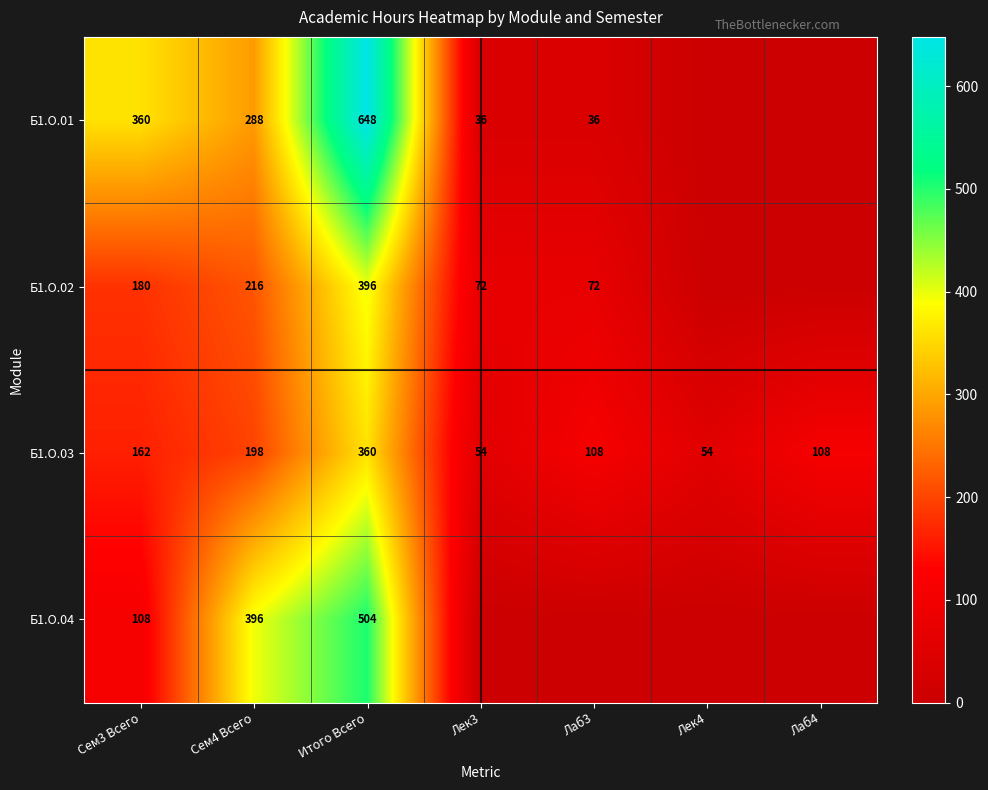

At which label does Б1.О.03 first exceed 108?

Сем3 Всего